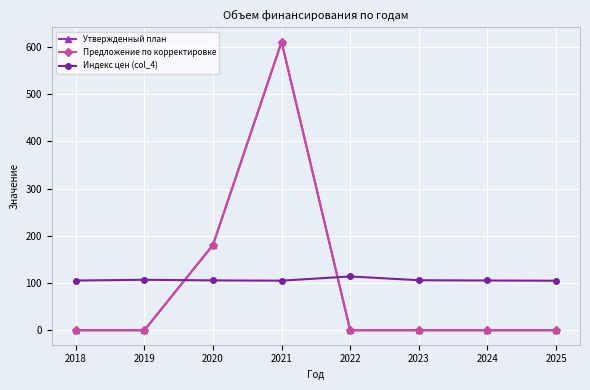

Is this an area chart (filled region under the line)?

No